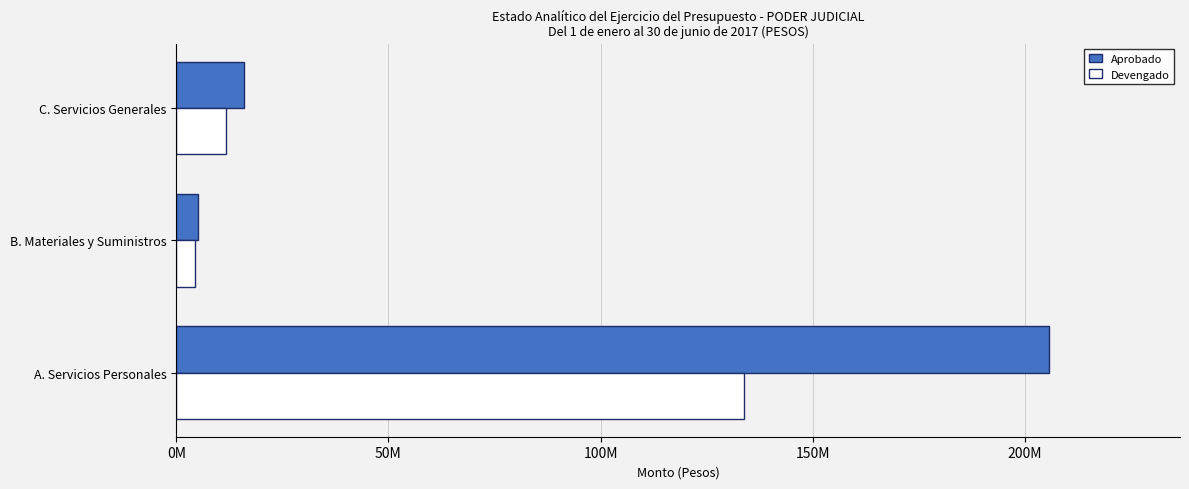

At which category is the sum across all series the highest?

A. Servicios Personales